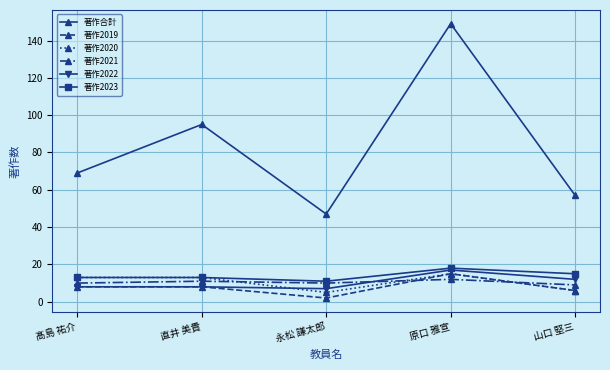

True or false: 著作2022 and 著作合計 cross at least once.

False